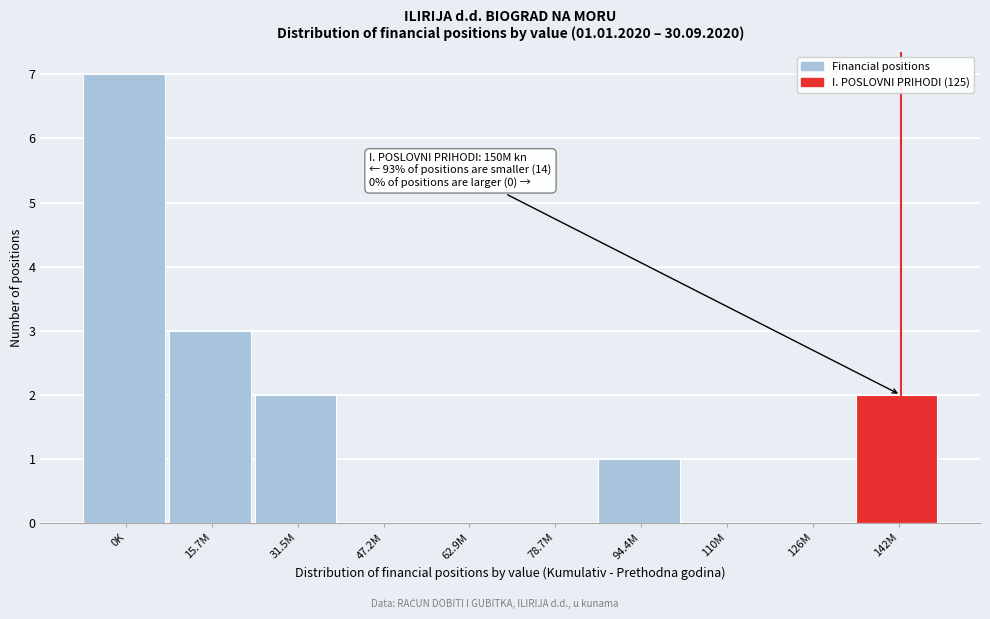

Reading right to left, what are all the values shown in this chart?

142M=2	126M=0	110M=0	94.4M=1	78.7M=0	62.9M=0	47.2M=0	31.5M=2	15.7M=3	0K=7